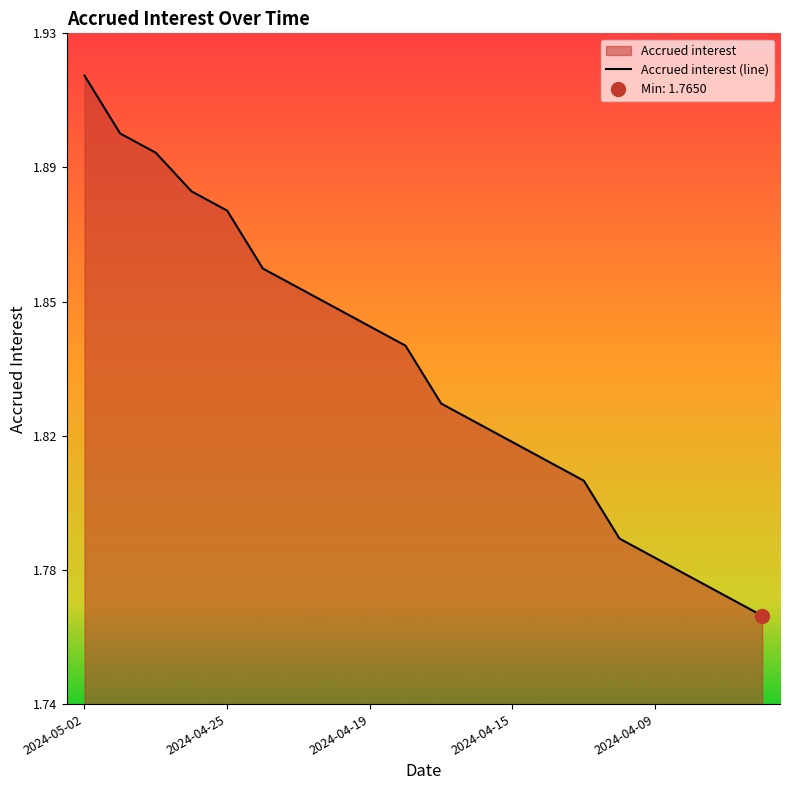

Is it true that the value at 2024-04-11 is 1.8?

True